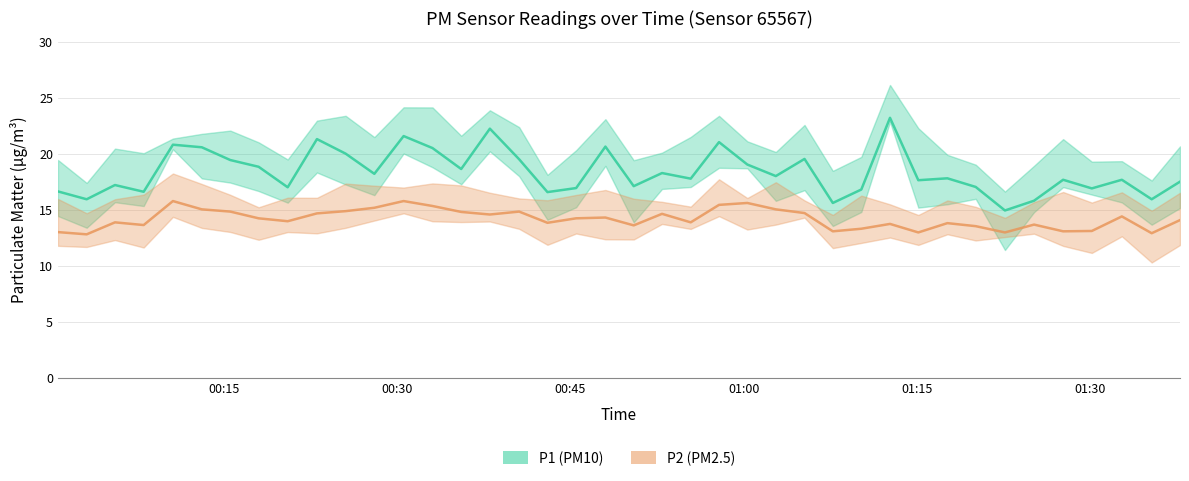

Where is the first local minimum for P2?

00:03